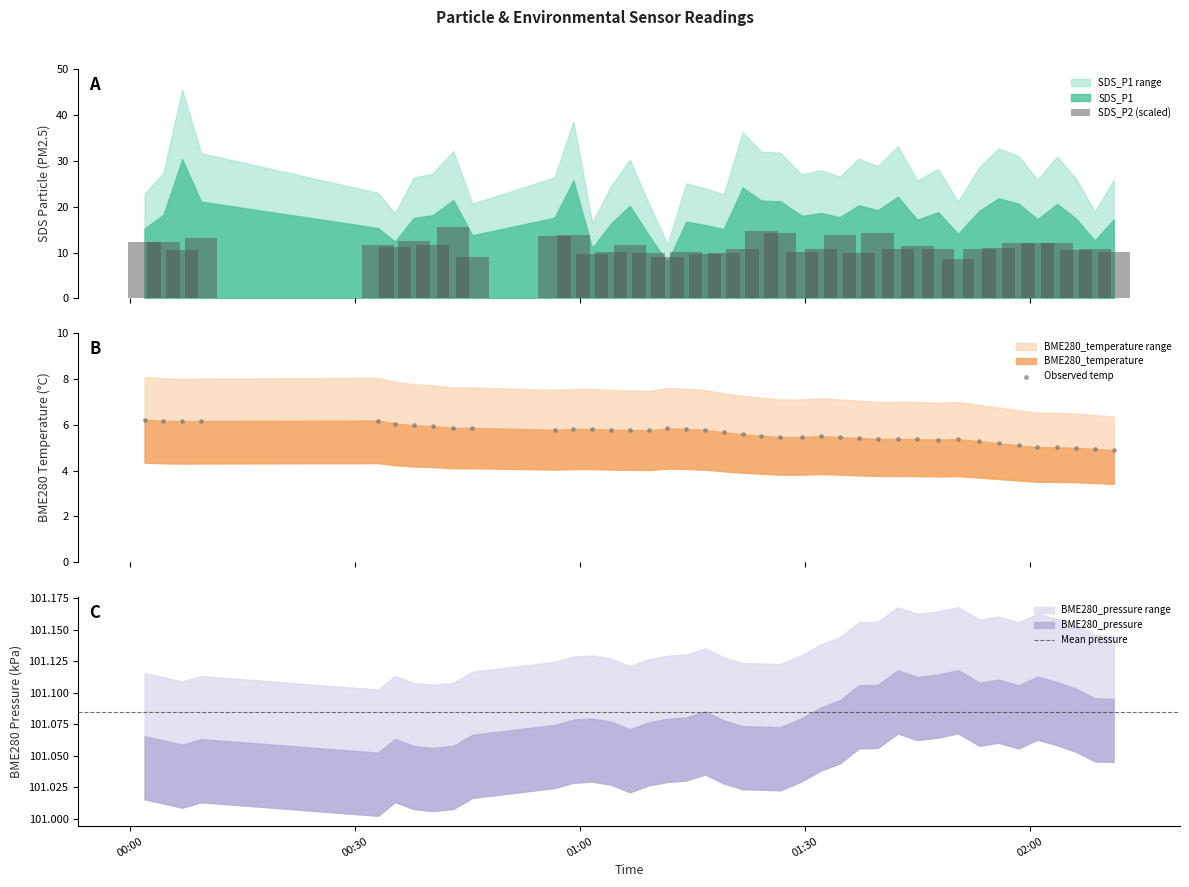

What is the sum of all SDS_P2 (scaled) values?

456.8